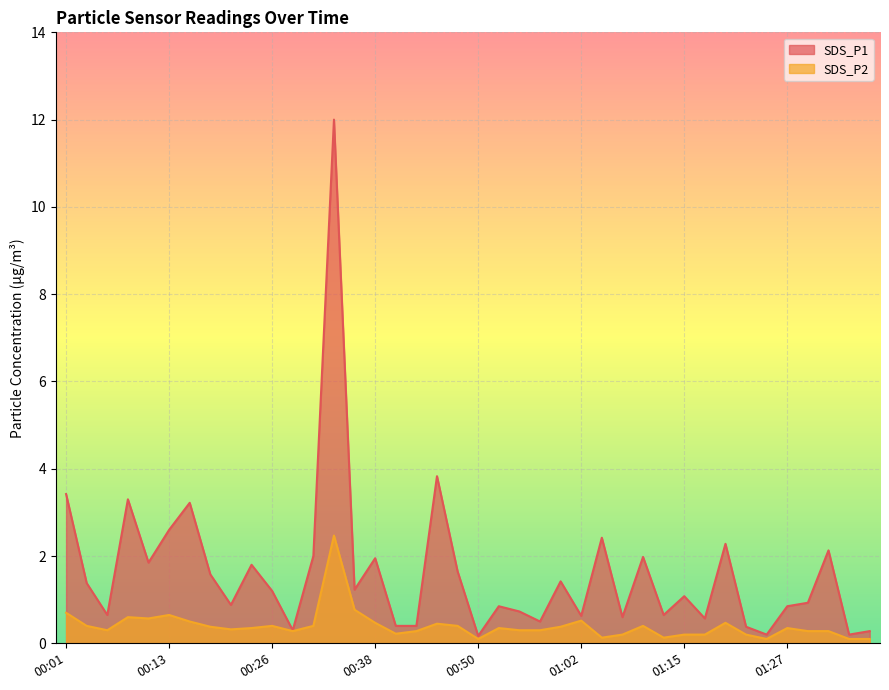

True or false: SDS_P1 and SDS_P2 intersect in this chart.

False